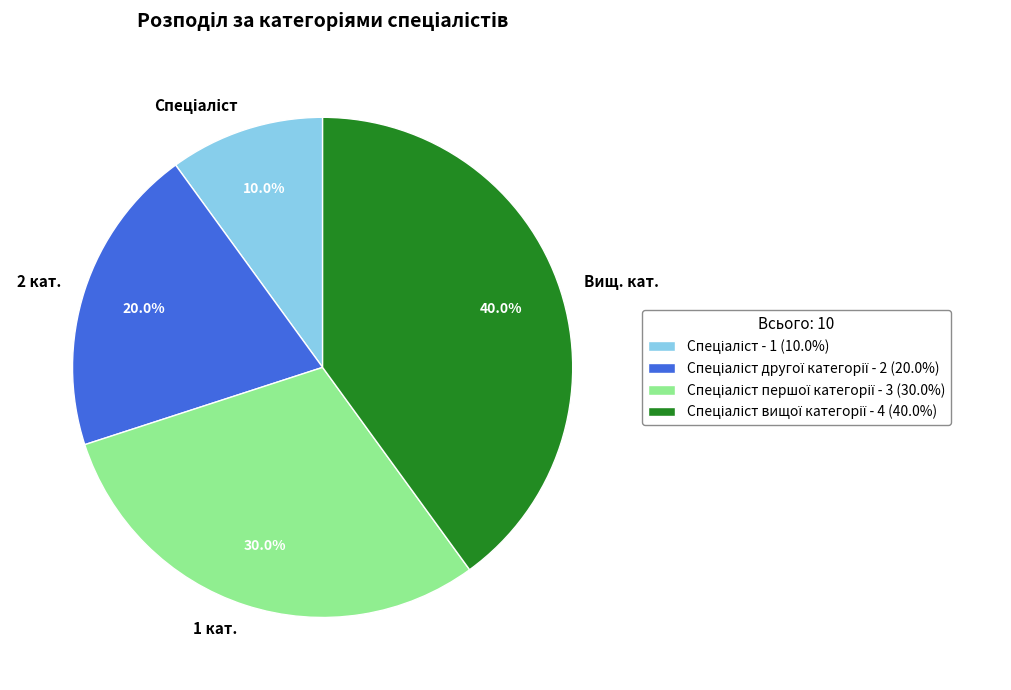

Is there a majority slice in this chart?

No